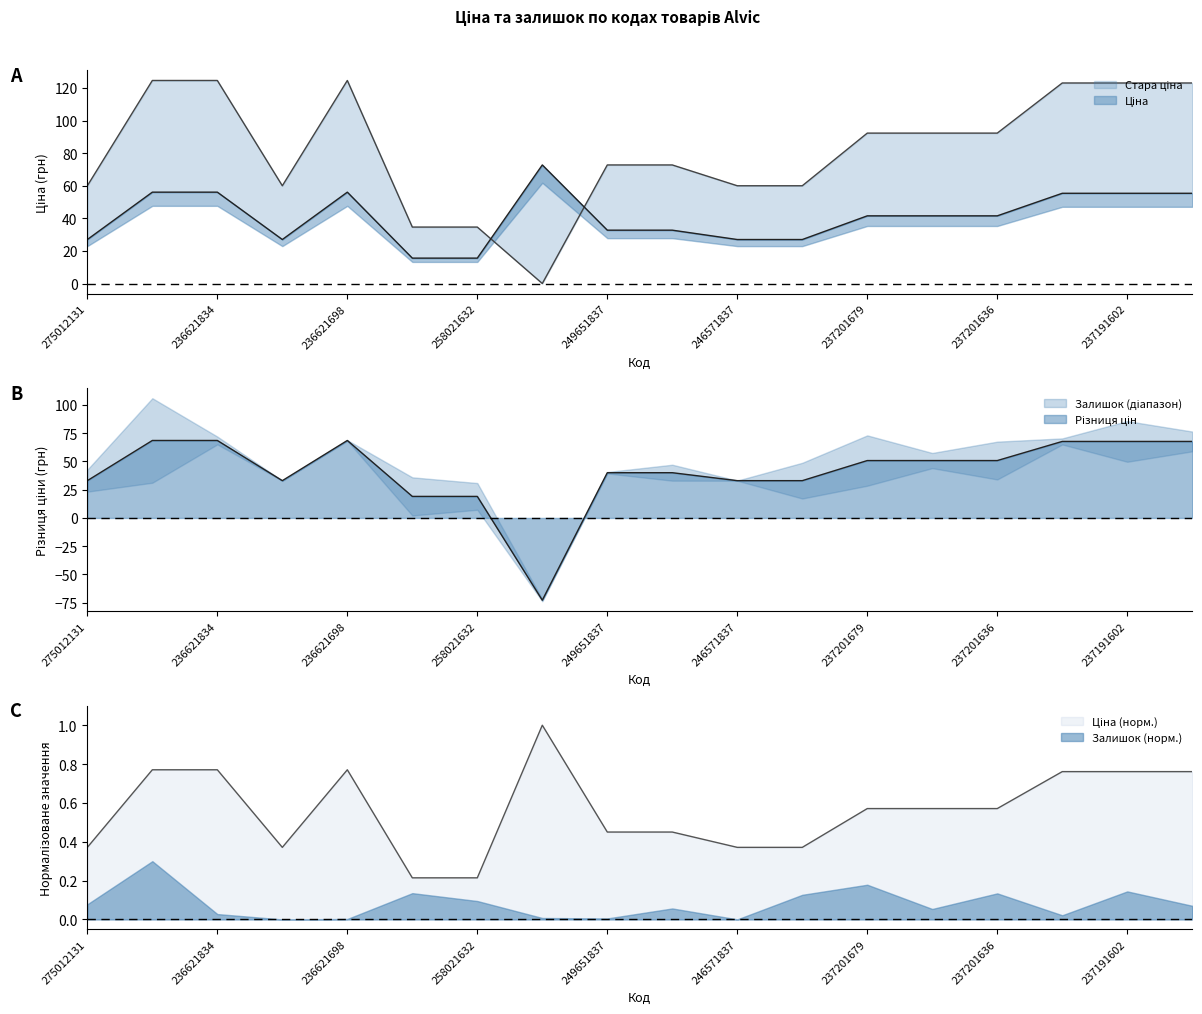

At which category does Ціна reach its first local peak?

236621698